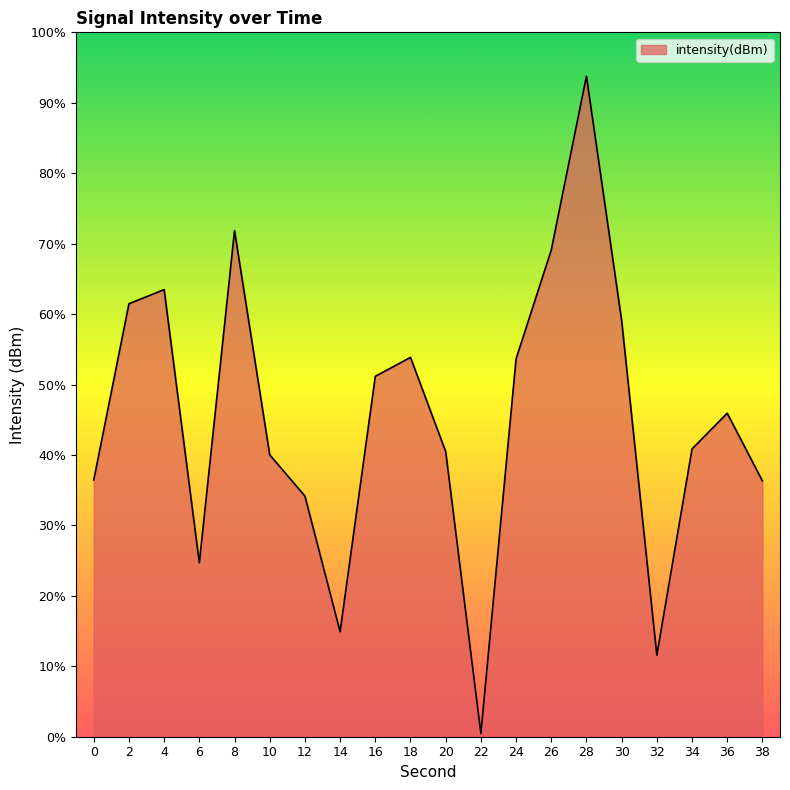

Where does the data first go above 45?

2